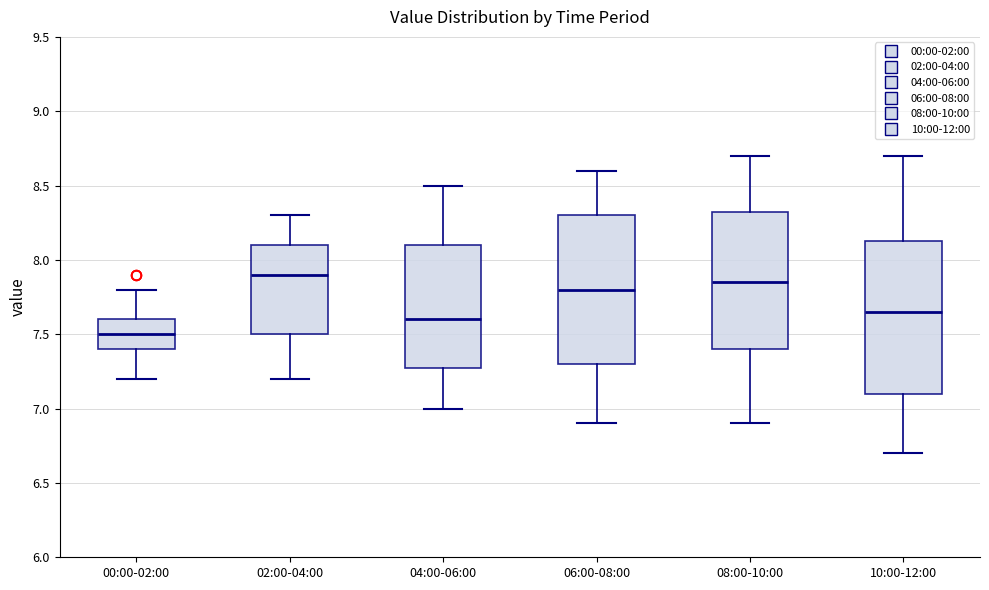

Which box has the highest median line?

02:00-04:00